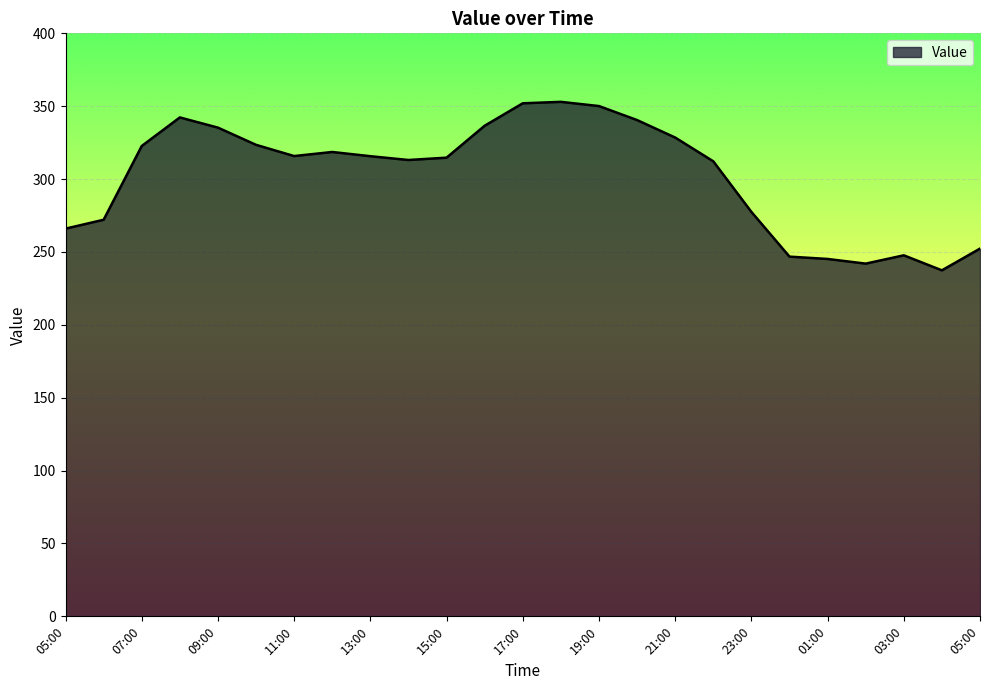

What is the greatest value displayed?

353.0